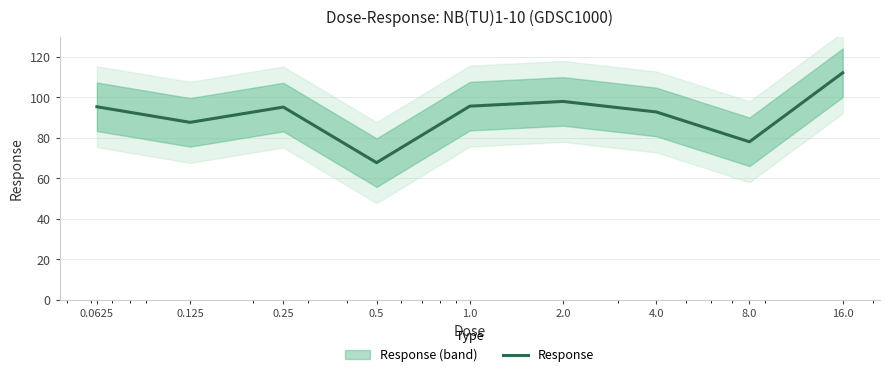

The value at 8.0 is 78.0. True or false?

True